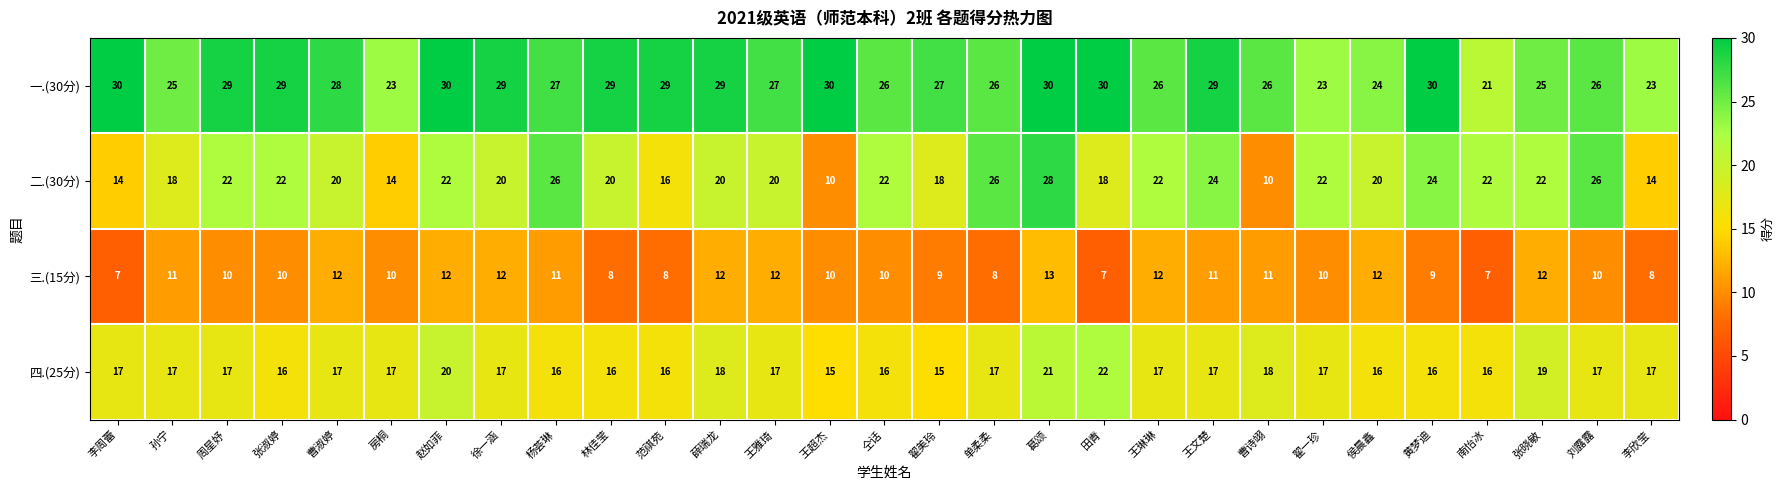

The 三.(15分) series shows 12 at 薛瑞龙. True or false?

True